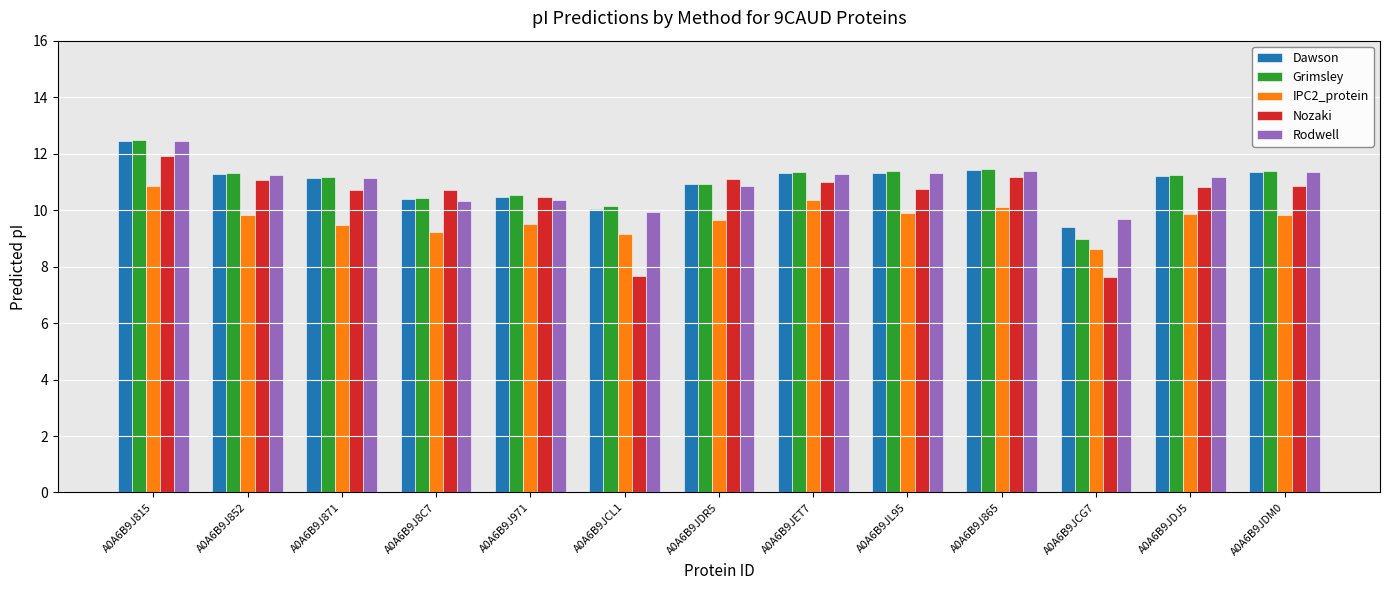

What is the label of the 2nd bar from the left?

A0A6B9J852